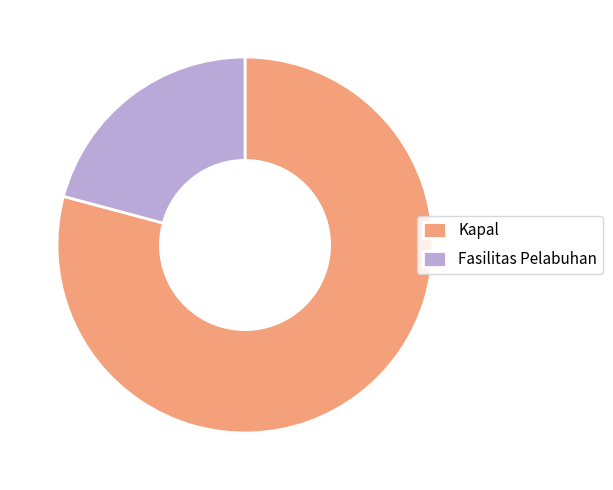

Rank the categories by value from lowest to highest.

Fasilitas Pelabuhan, Kapal